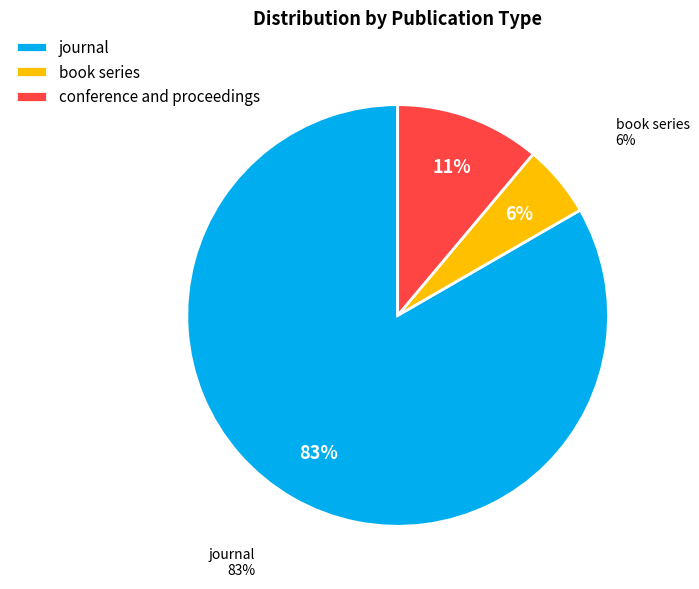

Does any single category account for the majority?

Yes